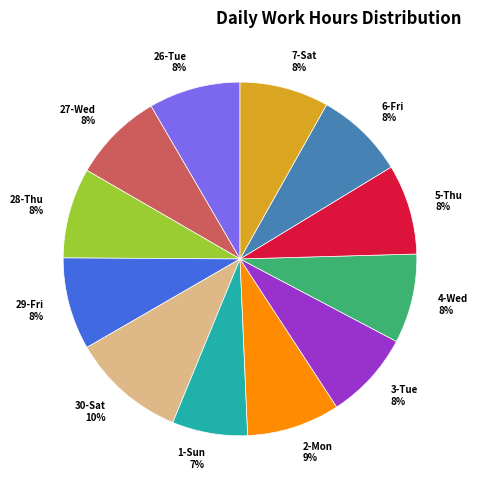

Is it true that 6-Fri is 15% of the pie?

False